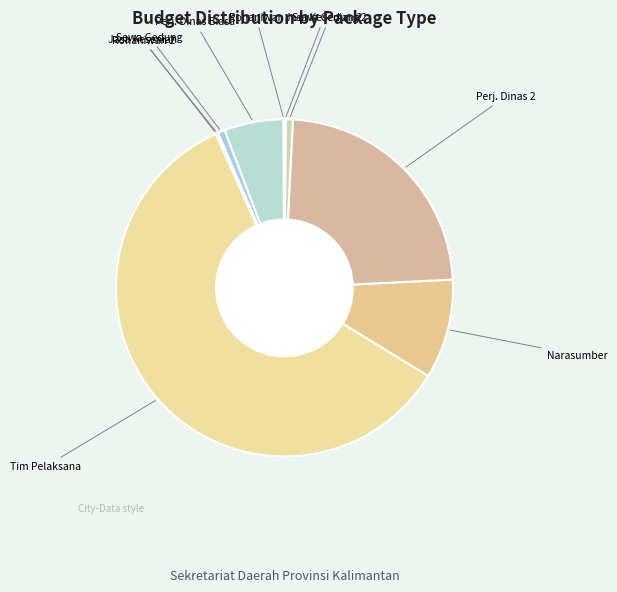

Count the number of slices in the pie.

10